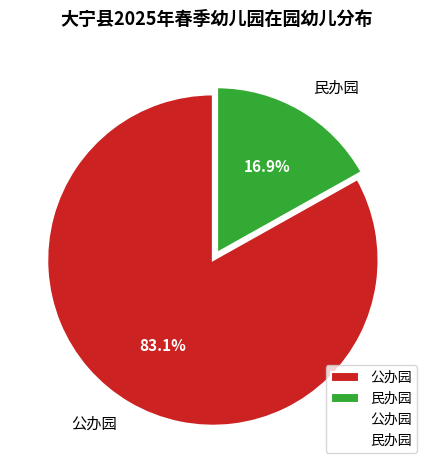

The 民办园 slice represents 17% of the pie. True or false?

True